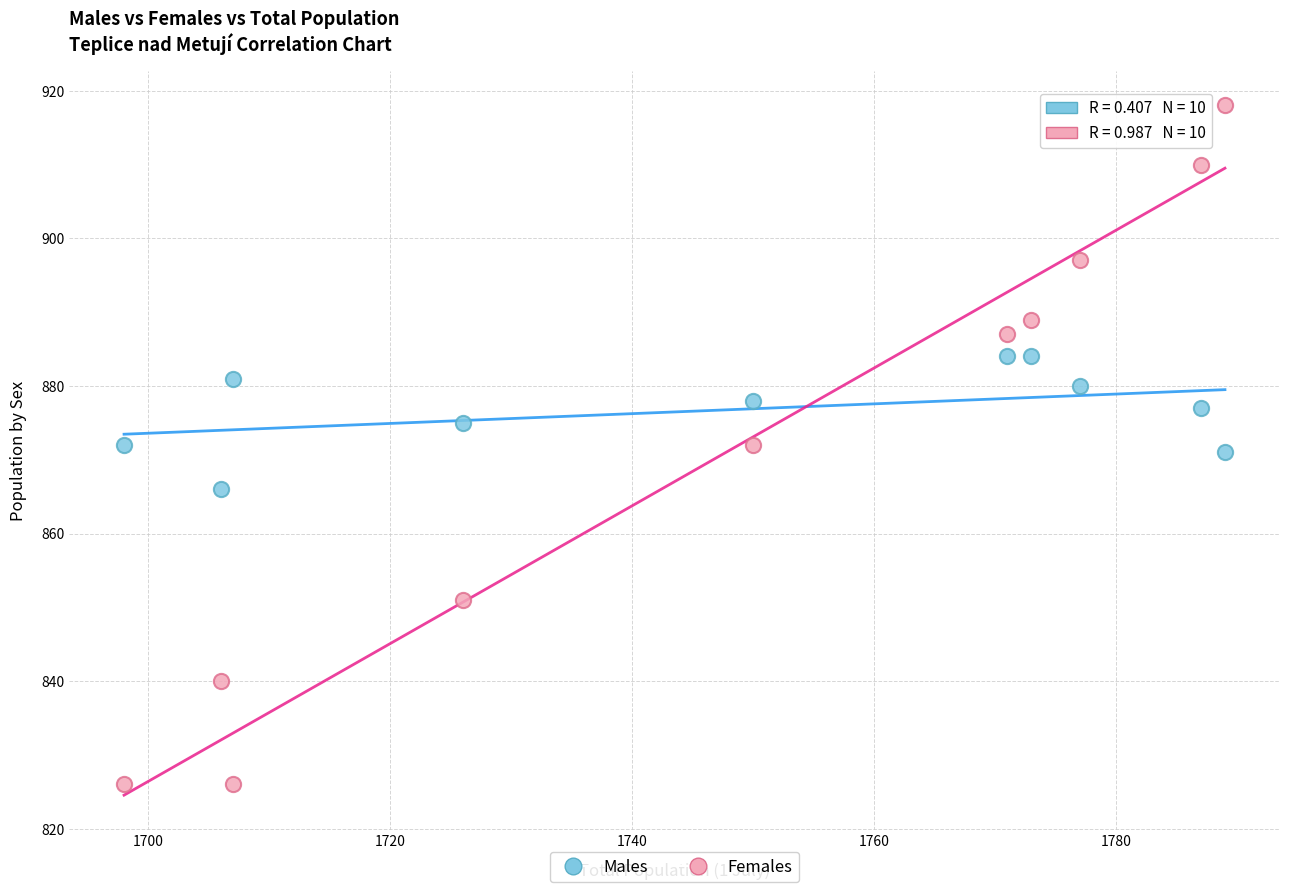

Which series reaches the minimum Y coordinate?

Females